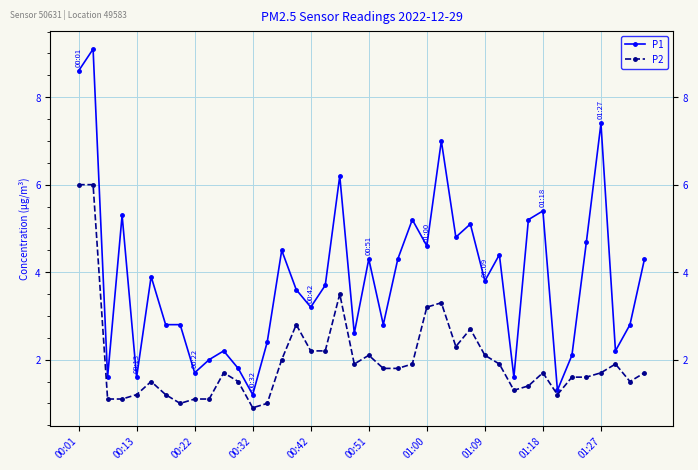

What is the difference between the P1 values at 34 and 22?

2.2